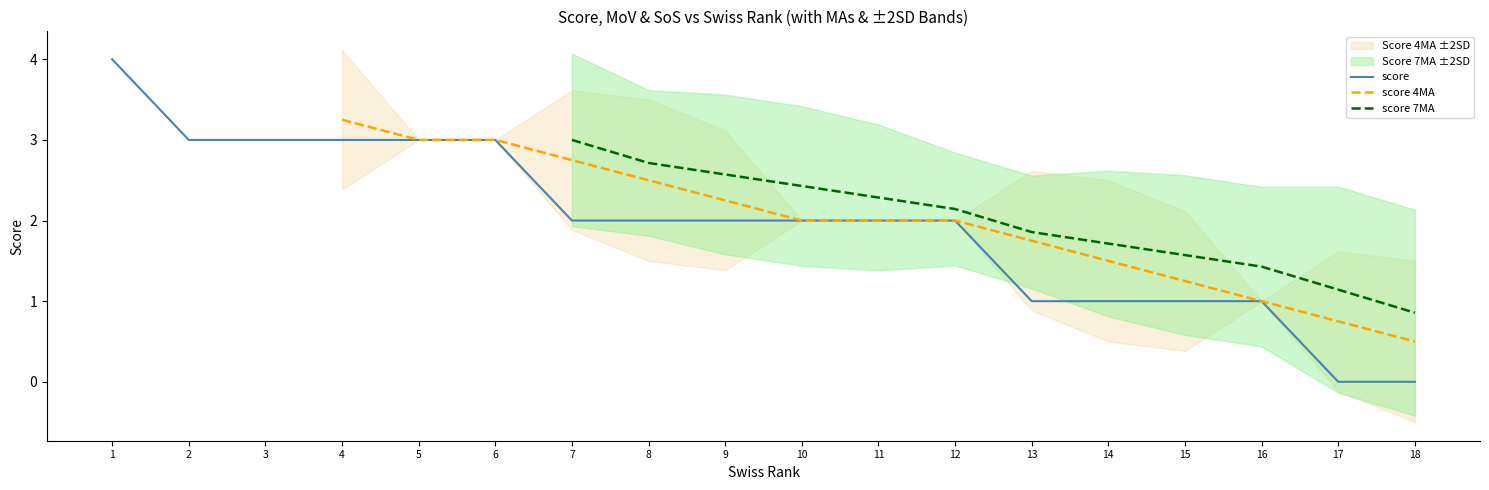

The score 4MA series shows 2.0 at 11. True or false?

True